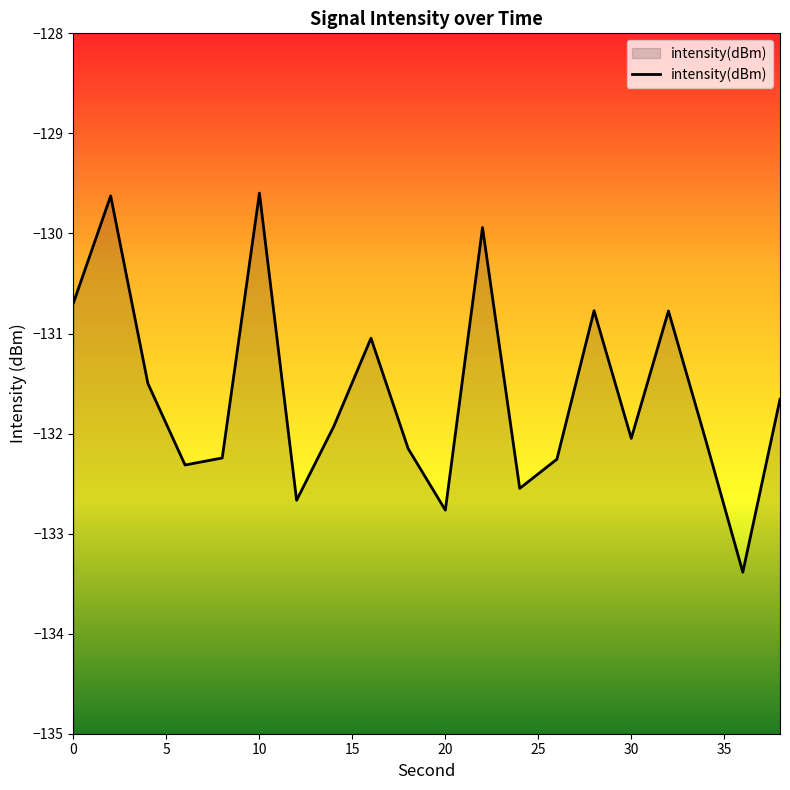

What is the difference between the maximum and minimum values?

3.8